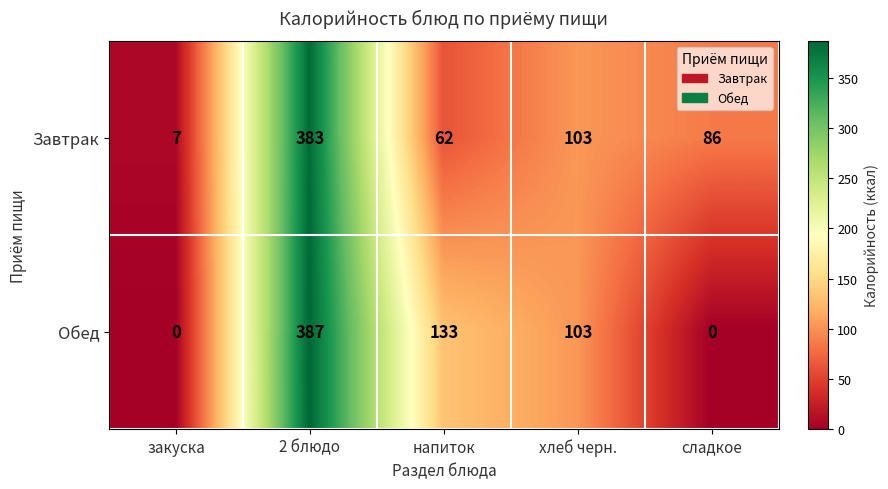

At закуска, list the series in order from smallest to largest.

Обед, Завтрак